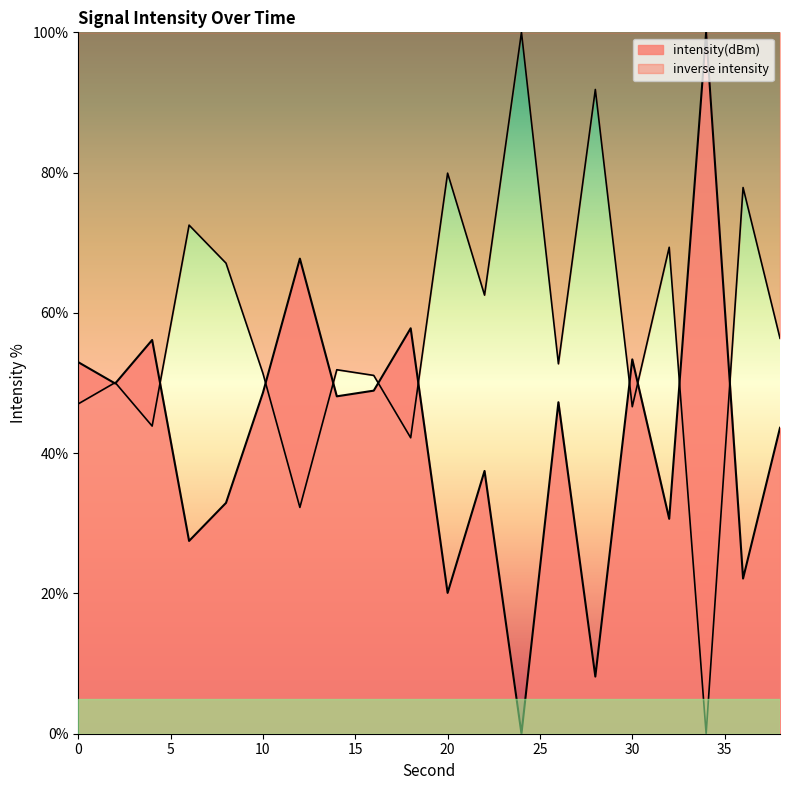

What is the difference between the maximum and minimum values?

100.0